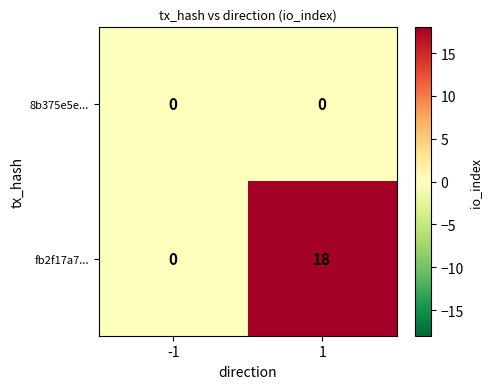

List the series in order of their peak value, lowest first.

8b375e5e..., fb2f17a7...